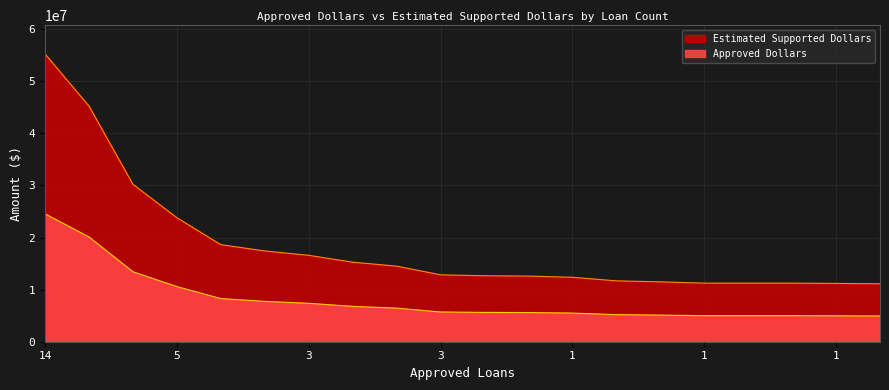

True or false: Estimated Supported Dollars and Approved Dollars intersect in this chart.

False